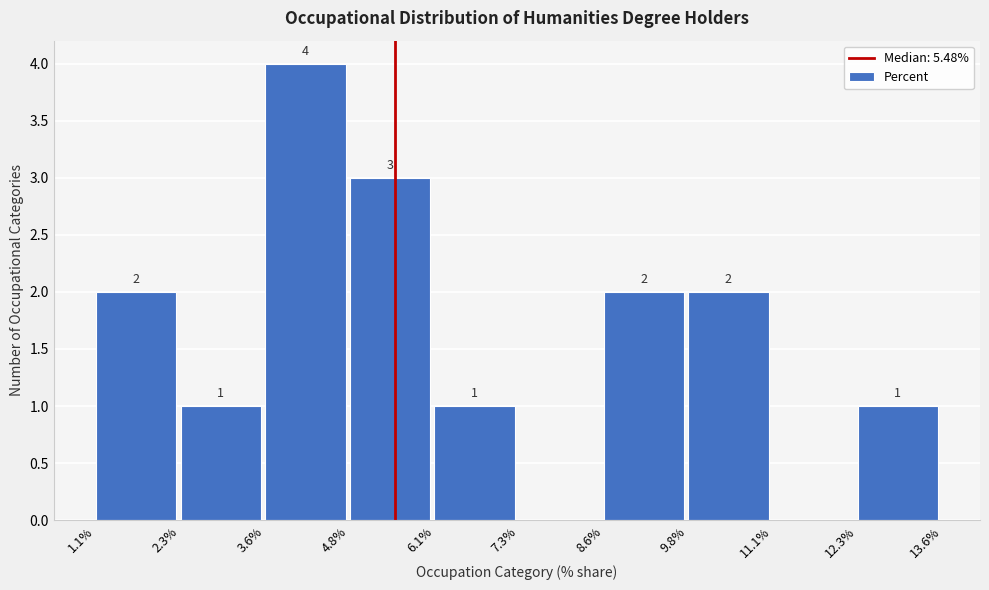

Which range on the x-axis has the tallest bar?

3.6% to 4.8%